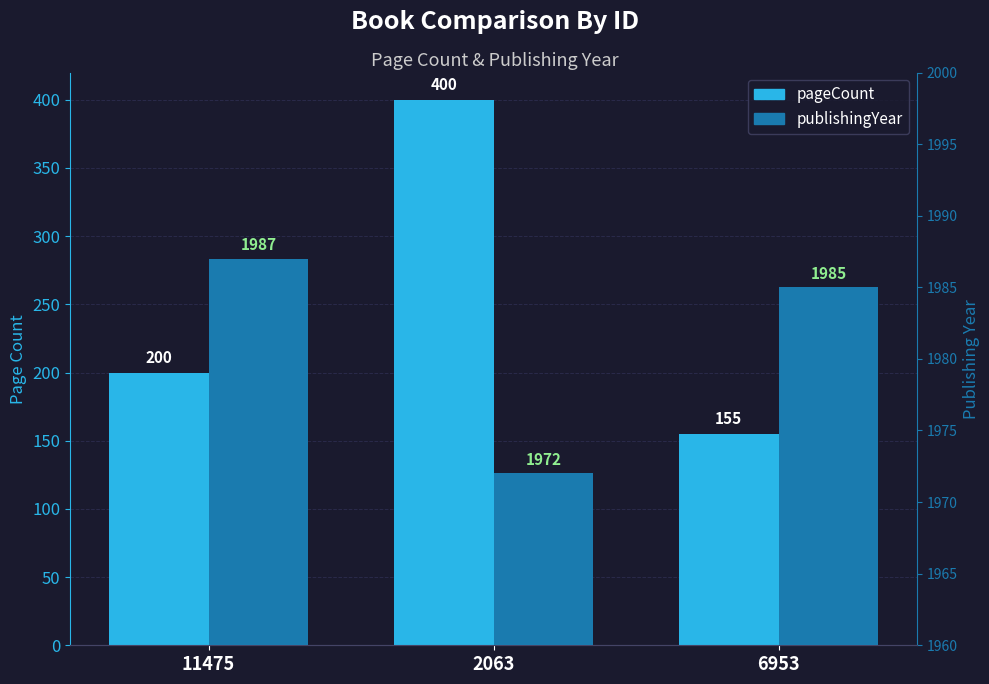

The pageCount series shows 155 at 6953. True or false?

True